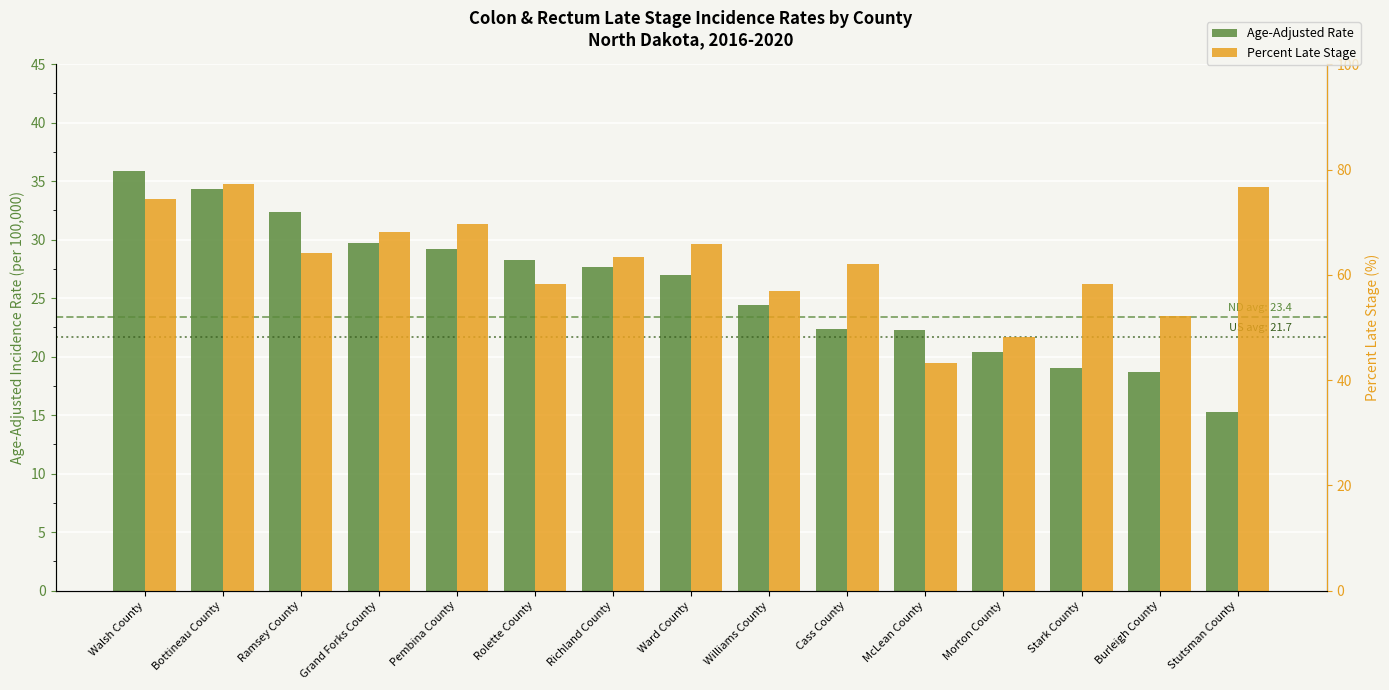

The Age-Adjusted Rate series shows 15.0 at Pembina County. True or false?

False